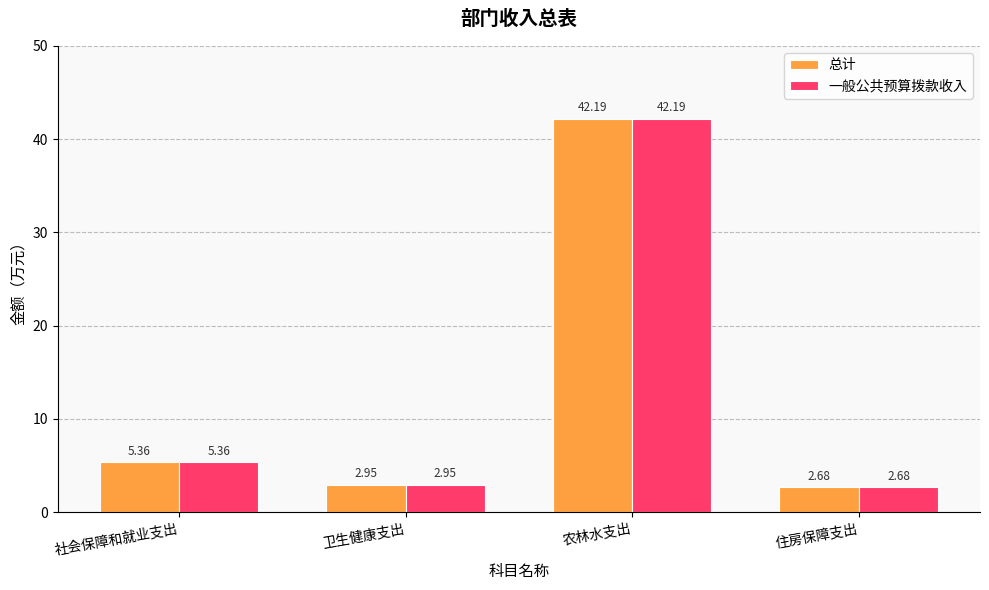

At which label does 一般公共预算拨款收入 first exceed 5?

社会保障和就业支出